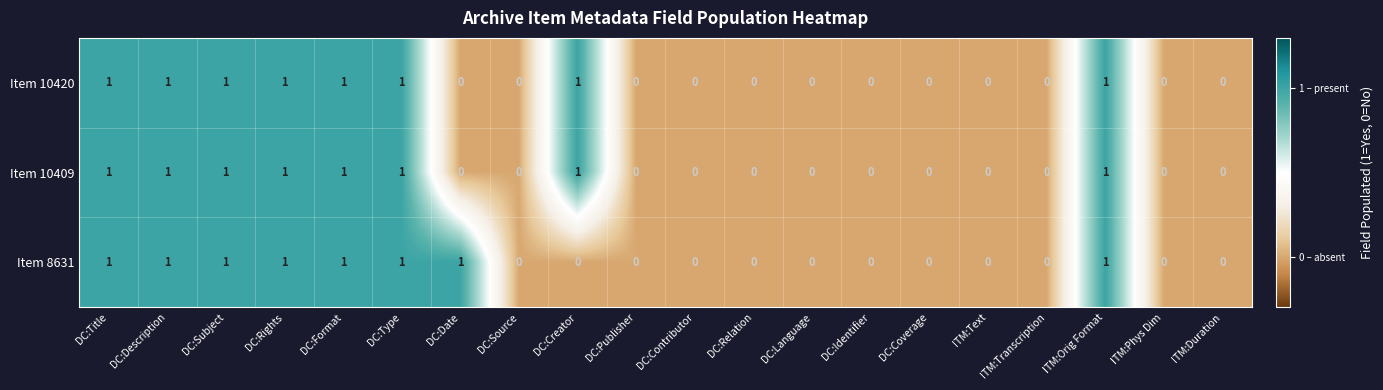

True or false: Item 10420 has a value of 1 at DC:Coverage.

False